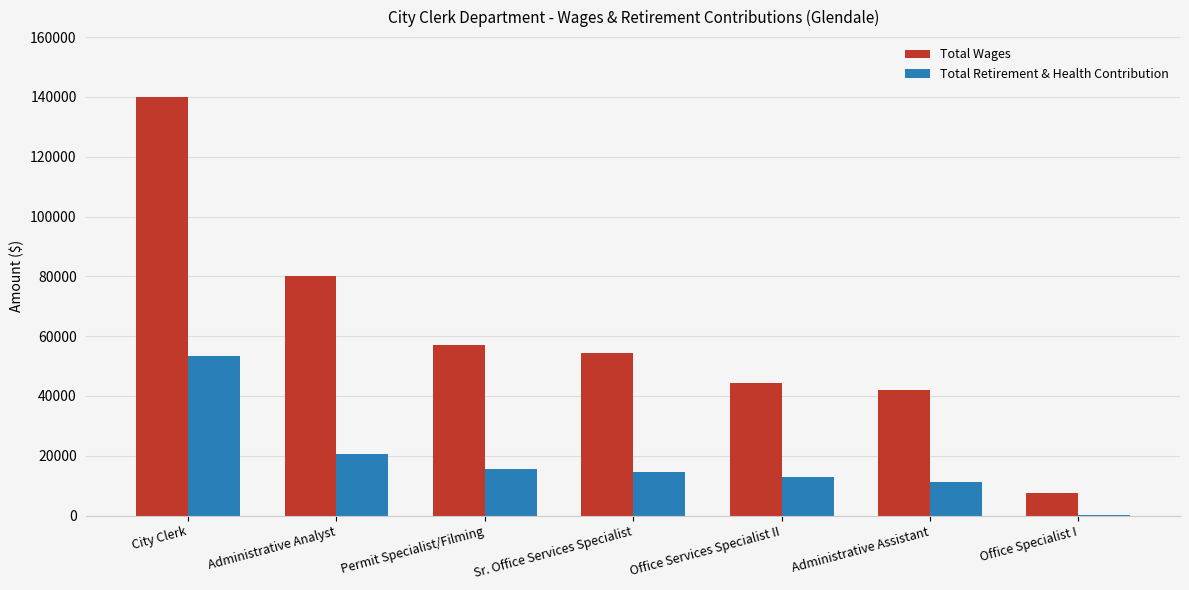

What is the highest value of the Total Wages series?

139929